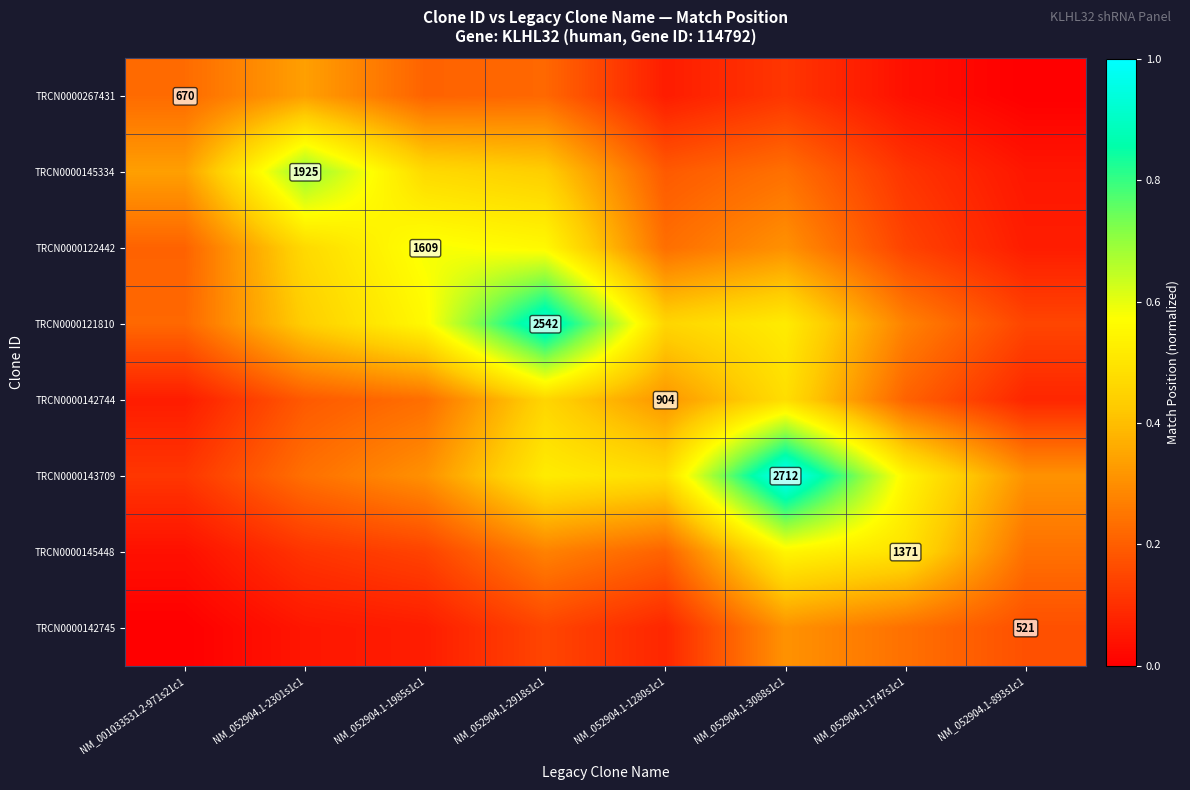

The value of TRCN0000121810 at NM_052904.1-2918s1c1 is 0.9. True or false?

True